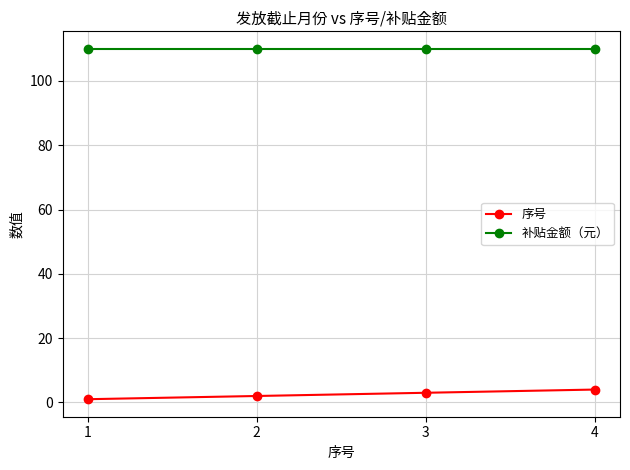

True or false: 序号 and 补贴金额（元） intersect in this chart.

False